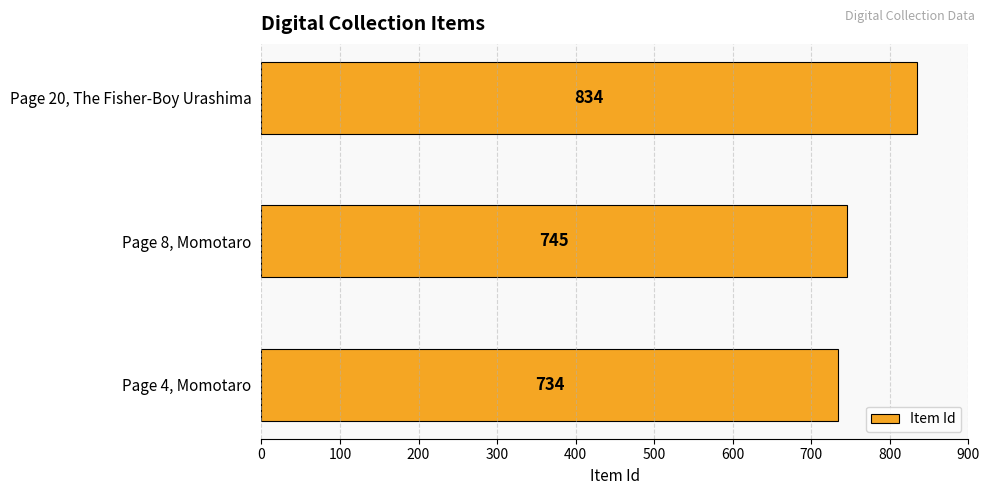

The chart shows a value of 734 at Page 4, Momotaro. True or false?

True